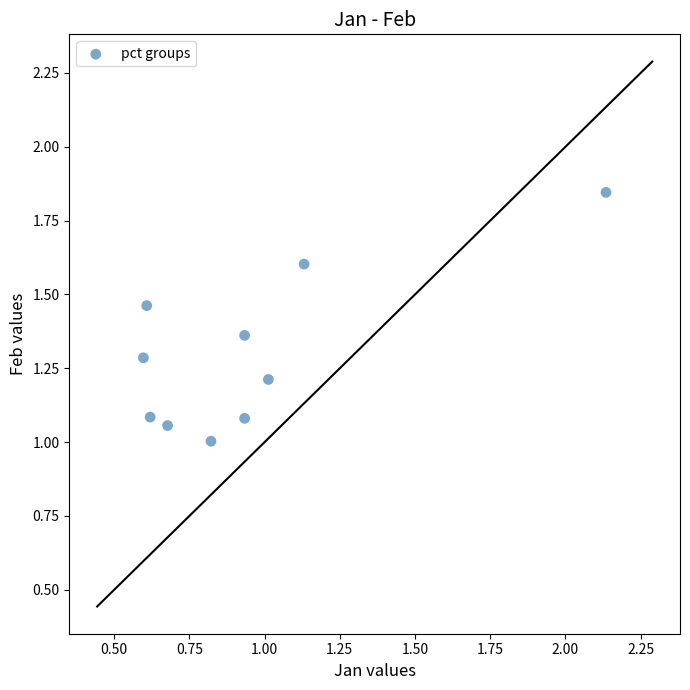

What is the average X value?

0.9